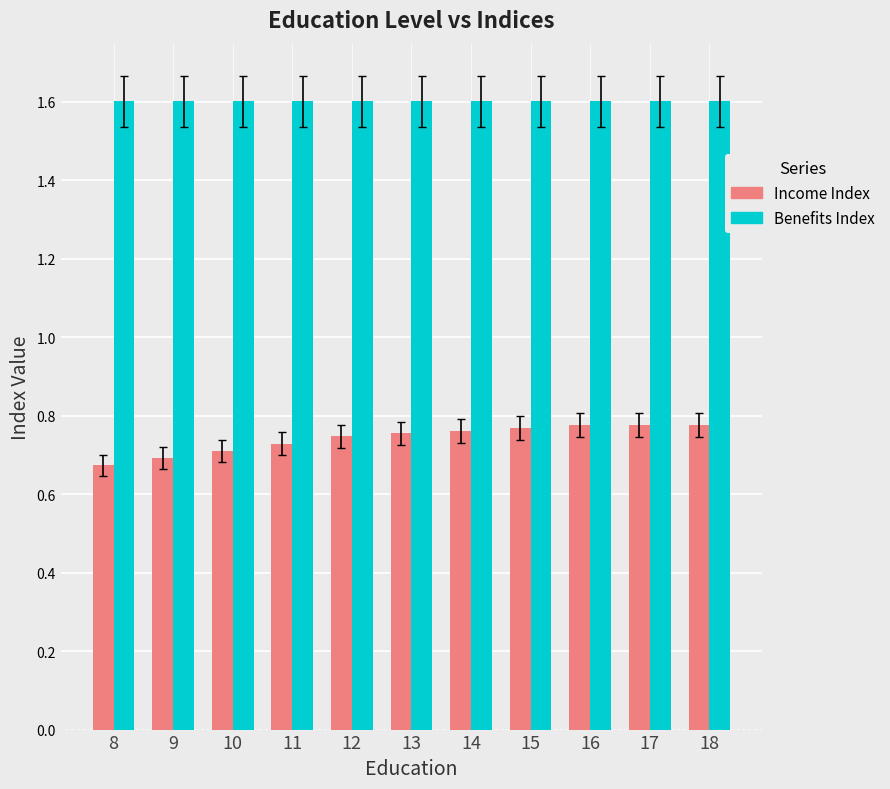

Rank the series at 15 from highest to lowest value.

Benefits Index, Income Index